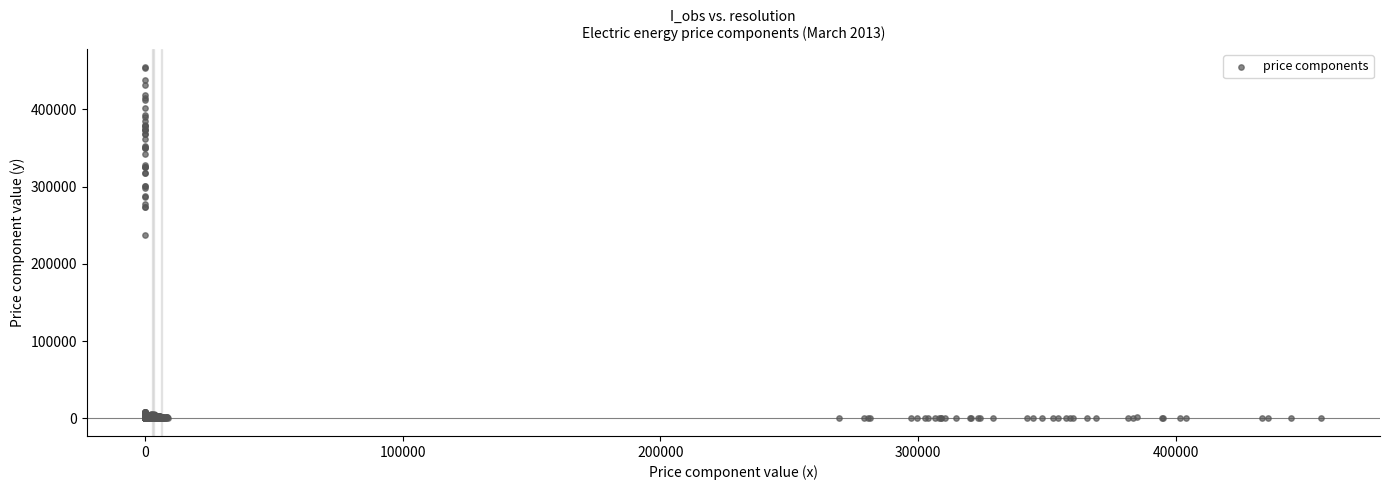

What Y value in the scatter plot is closest to 227500?

237839.2